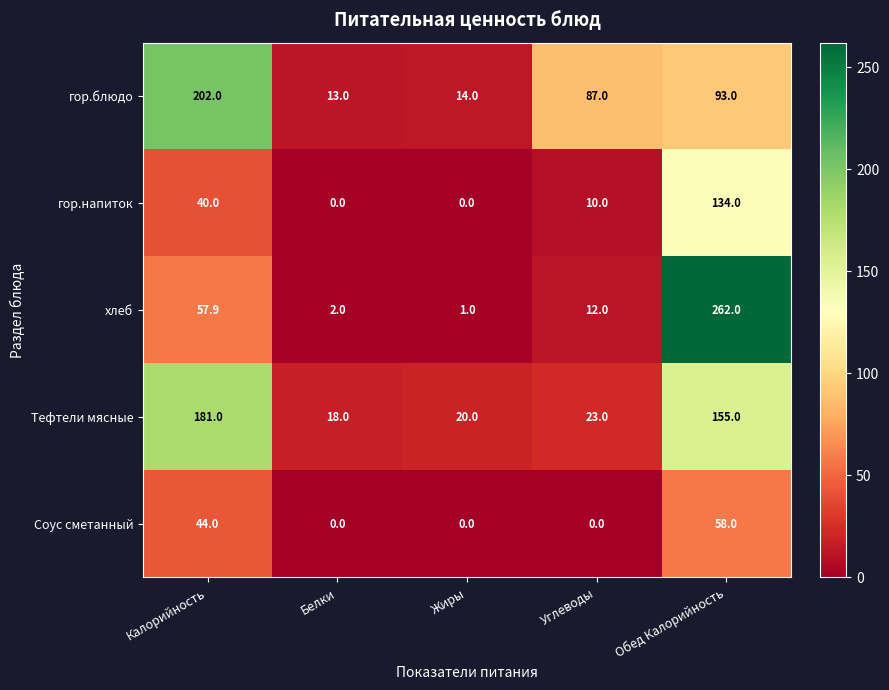

At how many categories does at least one series exceed 190?

2